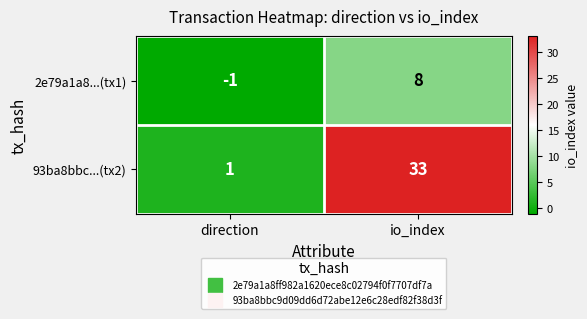

What is the maximum value shown in the chart?

33